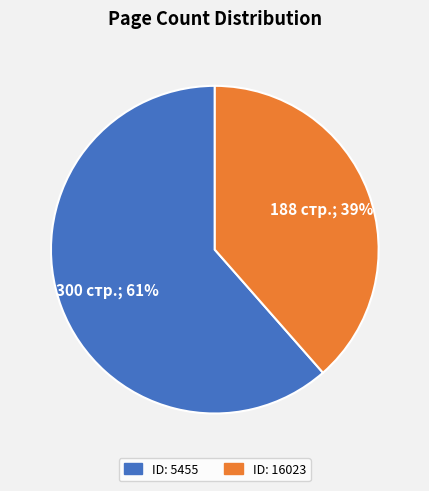

To the nearest percent, what is the average slice percentage?

50%